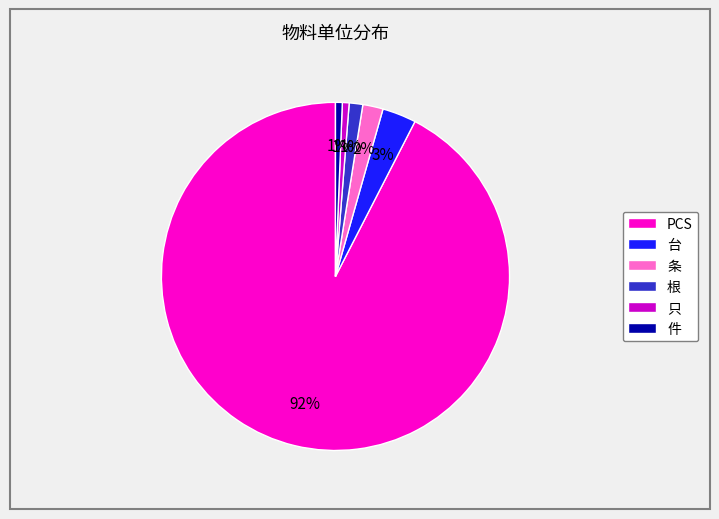

Is it true that 只 is 11% of the pie?

False